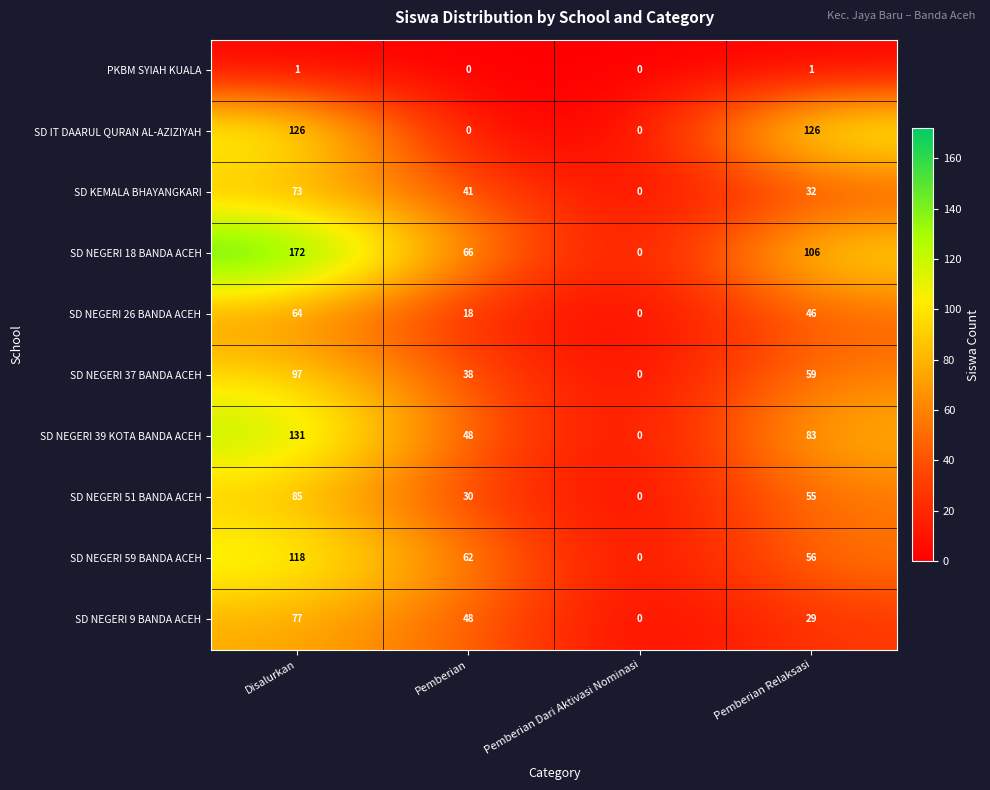

What is the sum of all SD NEGERI 59 BANDA ACEH values?

236